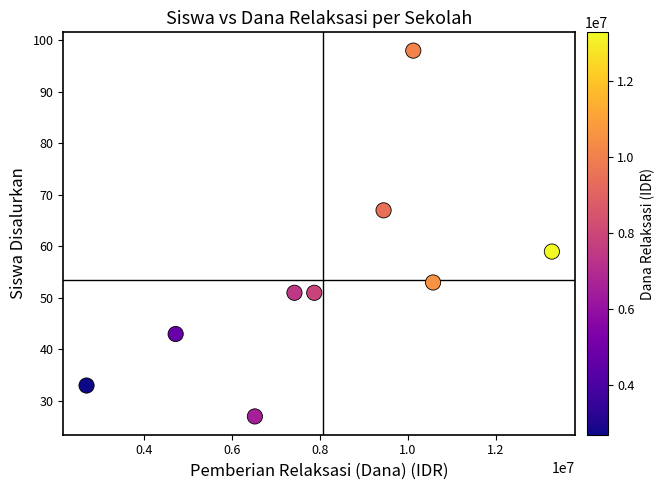

What Y value in the scatter plot is closest to 62?

59